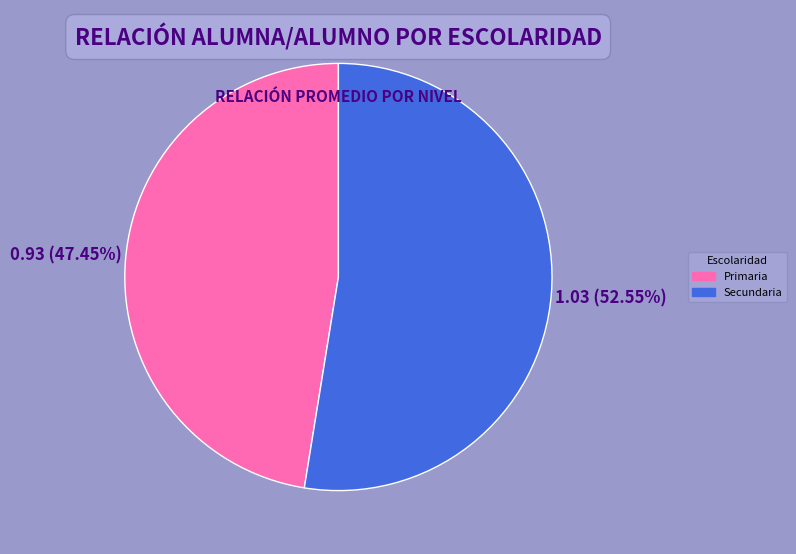

Which has a higher value, Secundaria or Primaria?

Secundaria